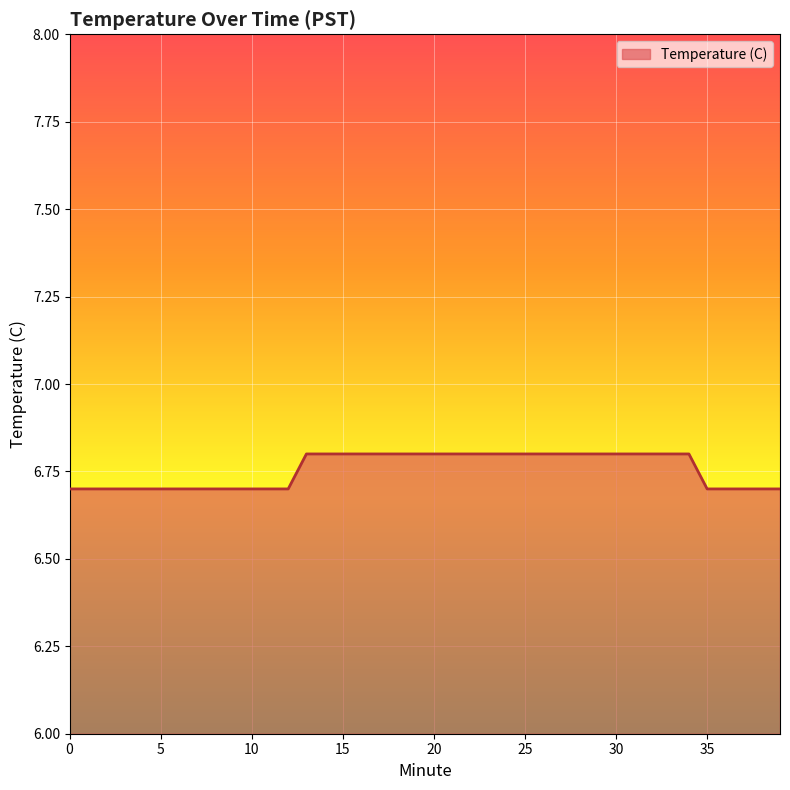

What is the greatest value displayed?

6.8